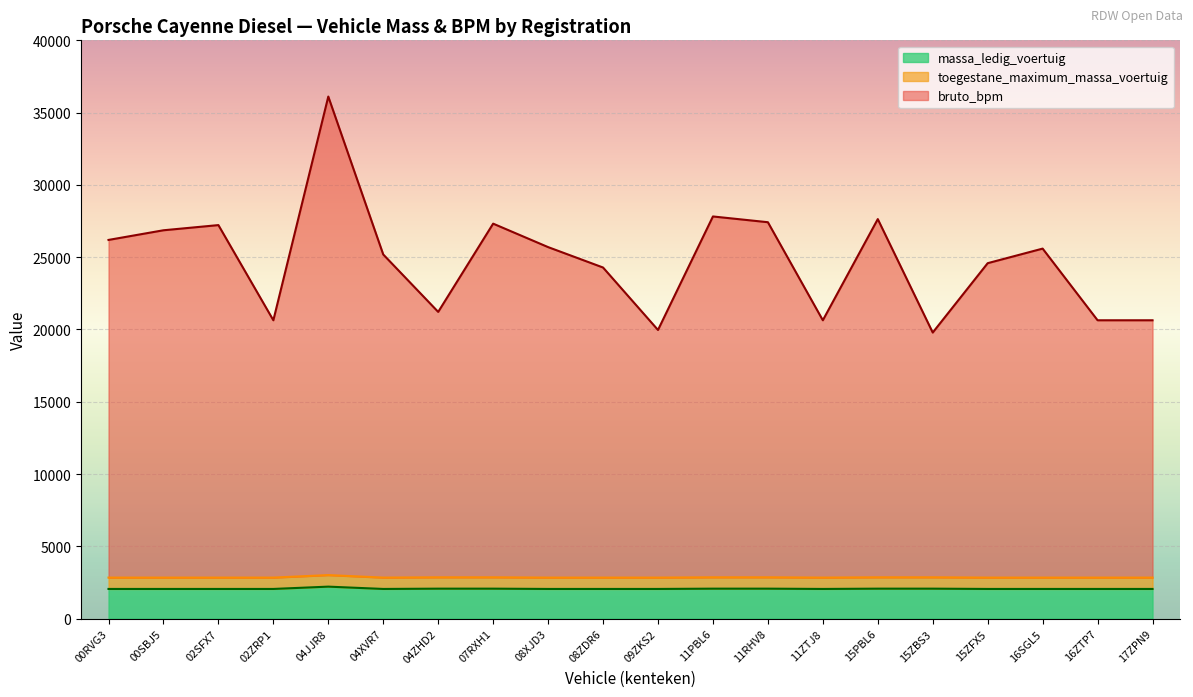

At 08ZDR6, list the series in order from largest to smallest.

bruto_bpm, toegestane_maximum_massa_voertuig, massa_ledig_voertuig